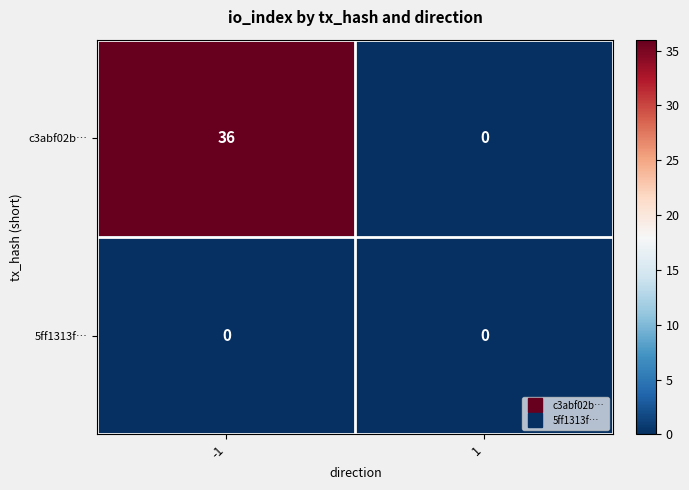

What is the difference between the c3abf02b… values at 1 and -1?

36